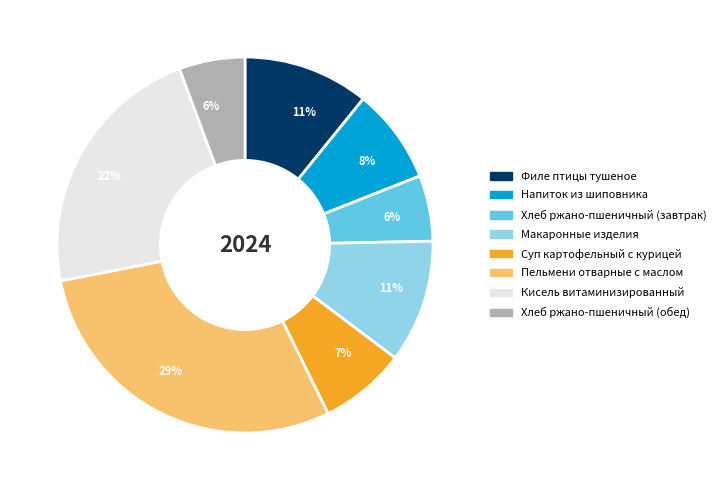

To the nearest percent, what portion does Суп картофельный с курицей represent?

7%